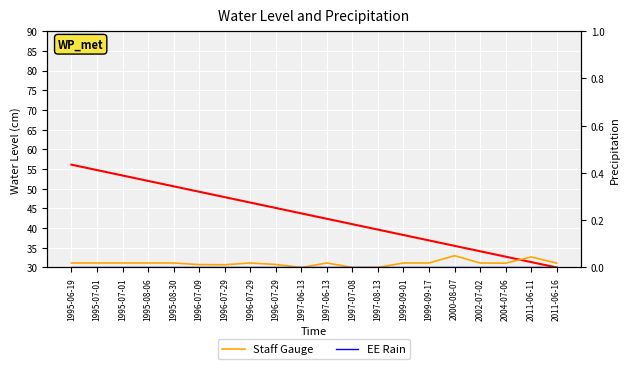

Where is Staff Gauge nearest to the value 31?

2004-07-06